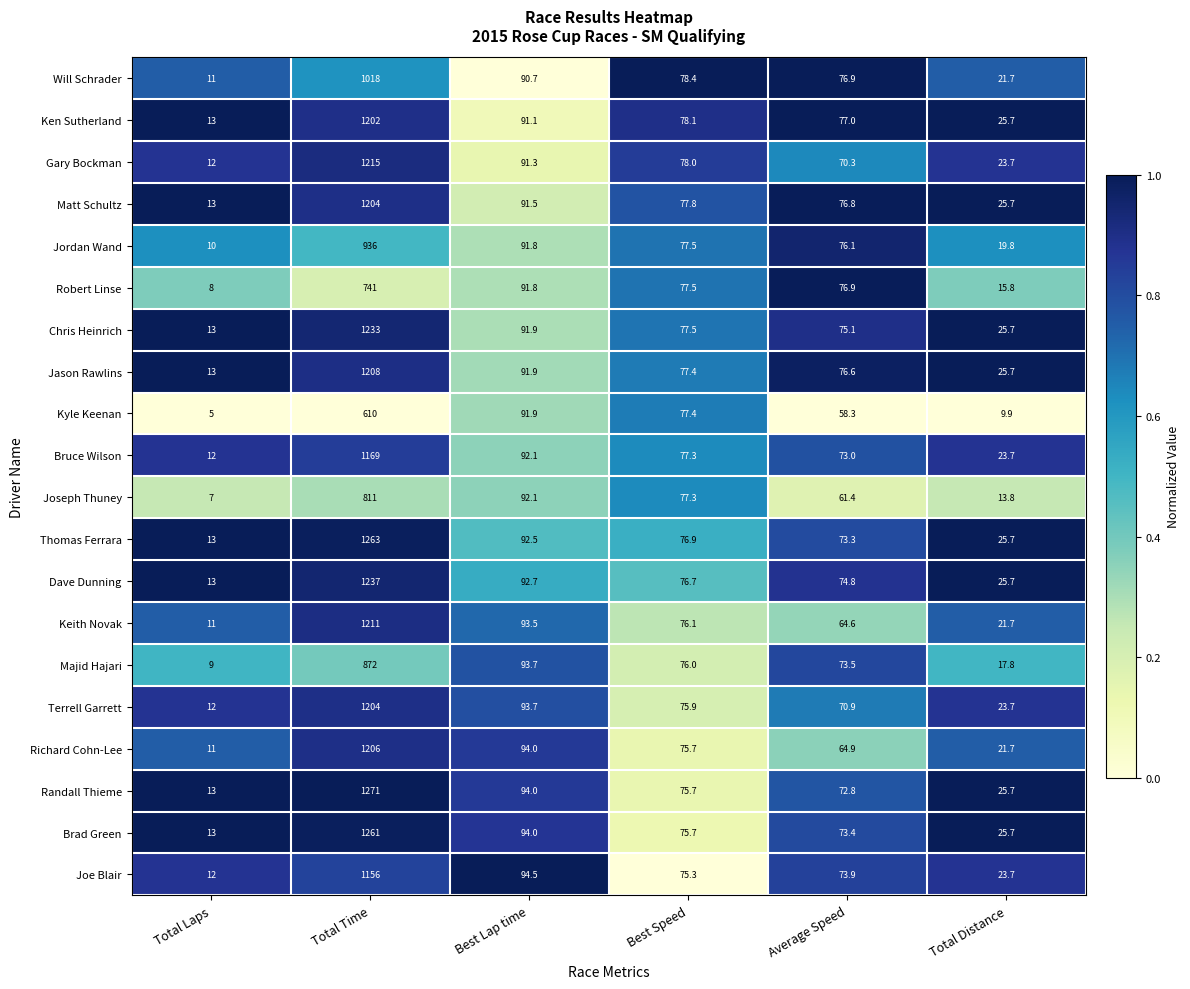

What value does the Gary Bockman series have at Best Speed?

78.0